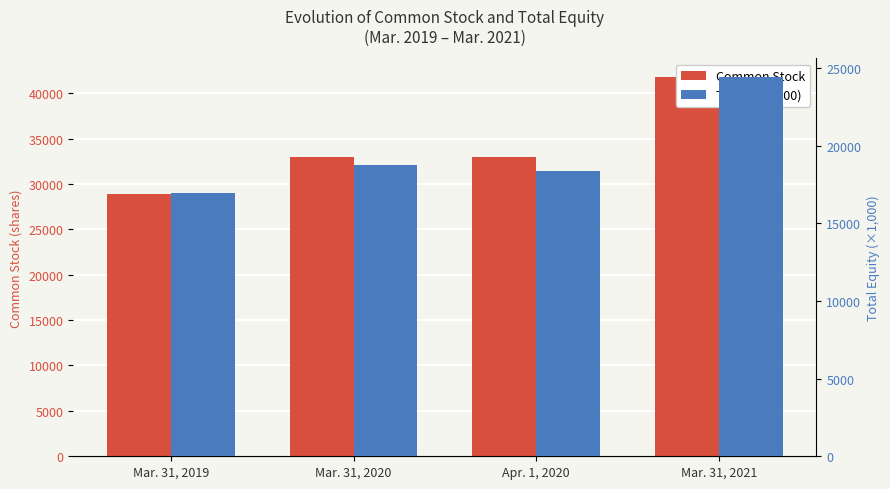

Reading left to right, extract all data points from this chart.

Common Stock: 28937.0	32937.0	32937.0	41752.0
Total (×1,000): 16971.2	18778.1	18356.5	24402.3